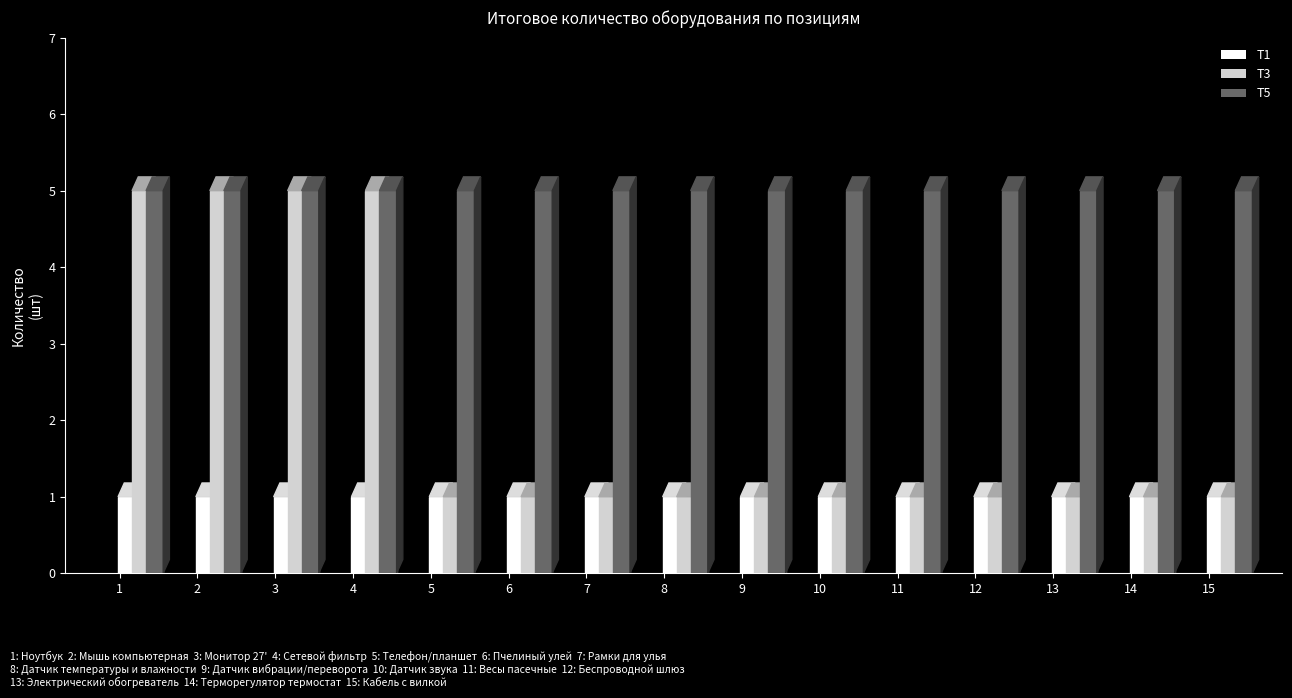

What is the lowest value of the T5 series?

5